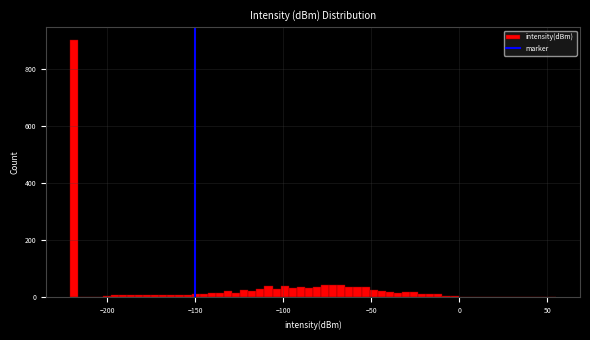

Read against the x-axis, roughly where is the centre of the tallest bar?

-220